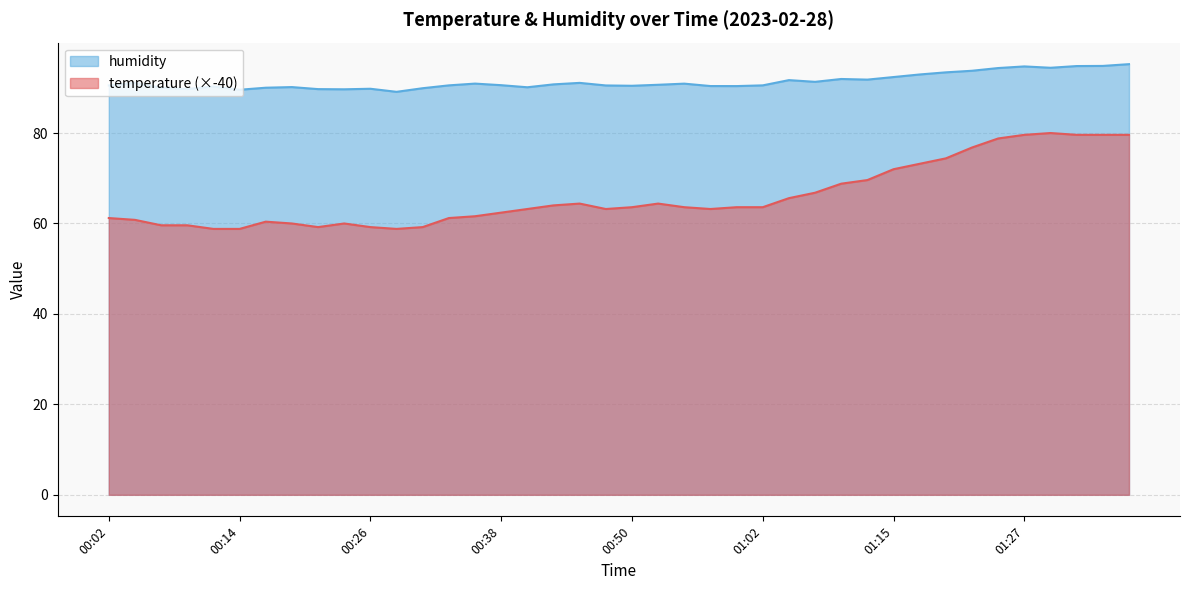

True or false: temperature and humidity cross at least once.

False